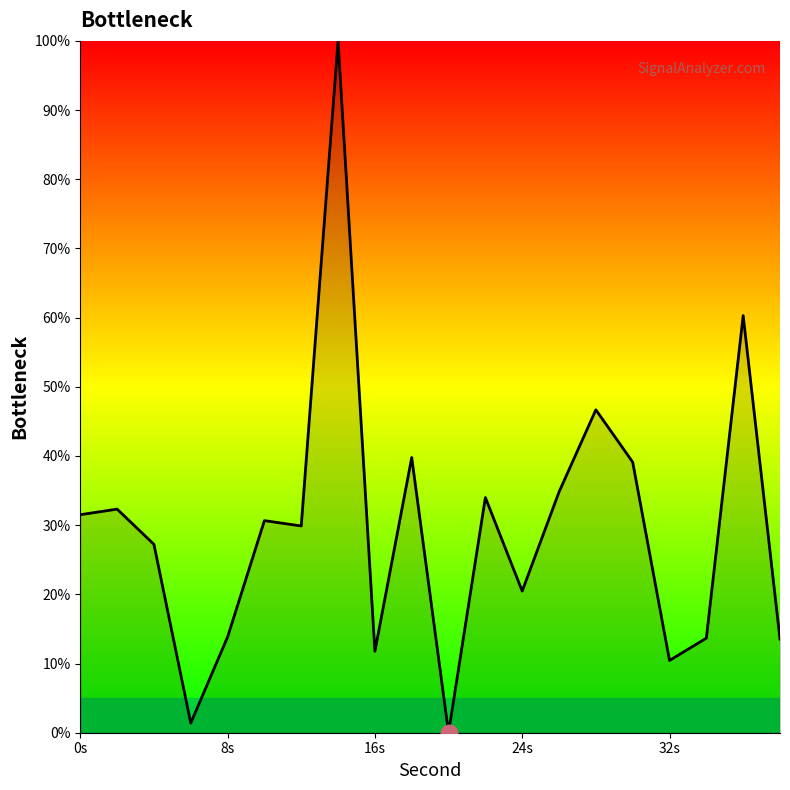

What is the difference between the maximum and minimum values?

100.0